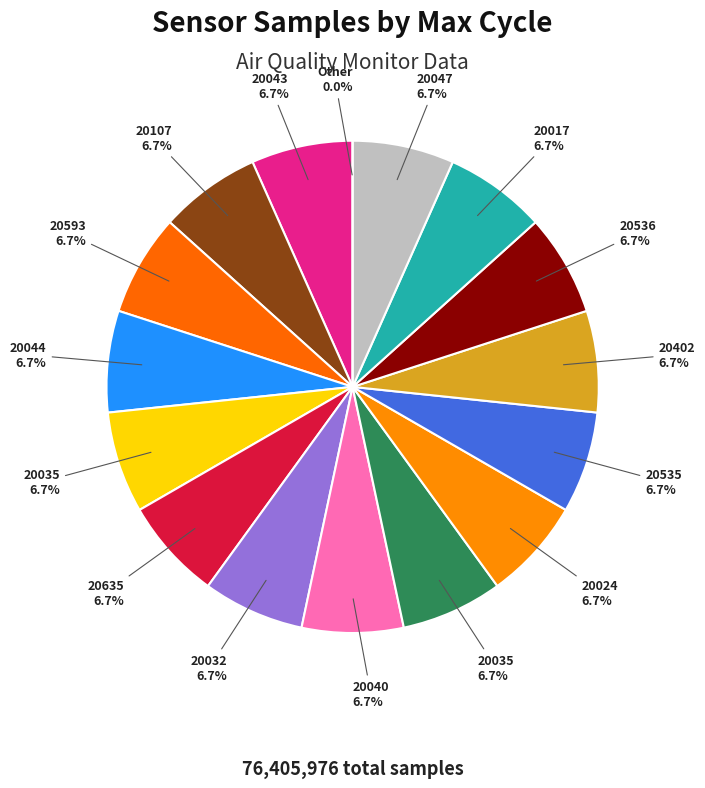

Is it true that 20035 is 21% of the pie?

False